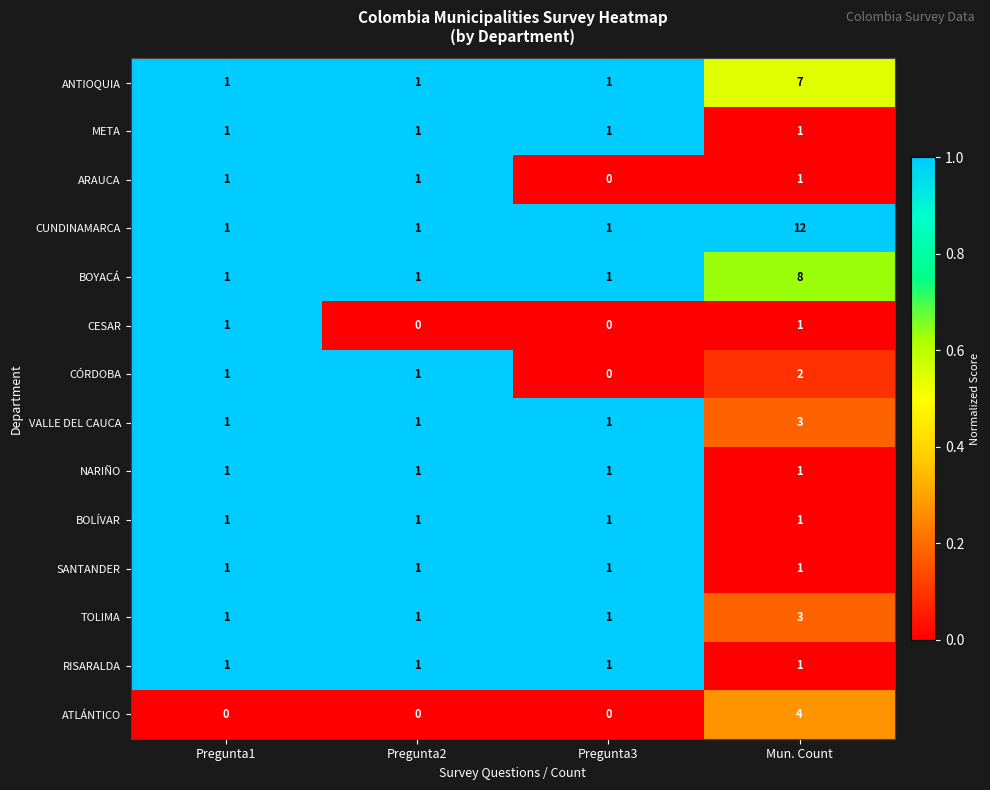

How many series are shown in this chart?

14